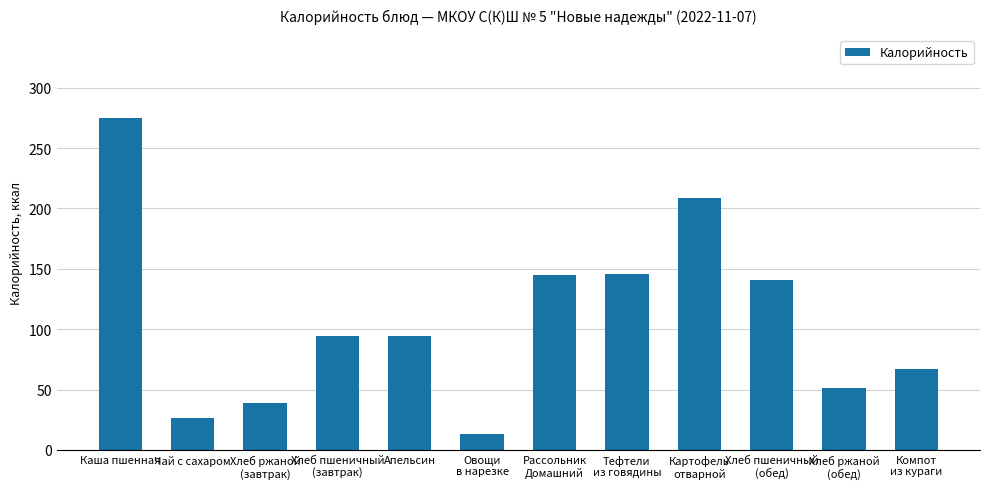

Approximately how many times larger is the value at Апельсин compared to Картофель
отварной?

0.5